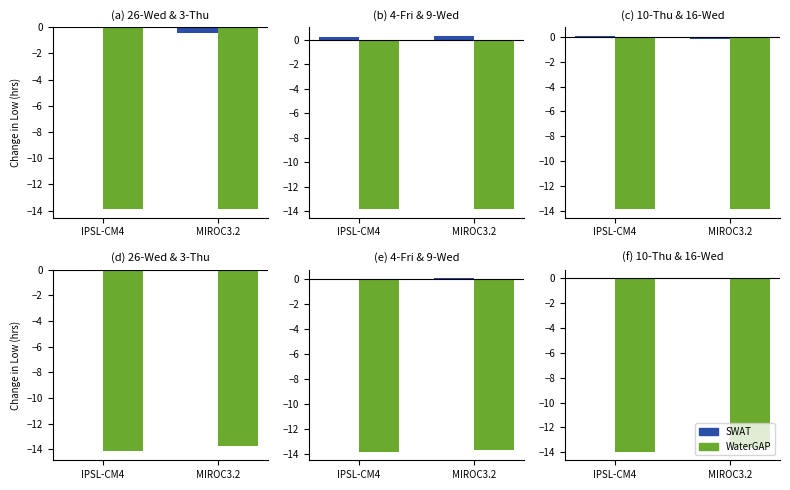

What is the smallest value displayed?

-13.9